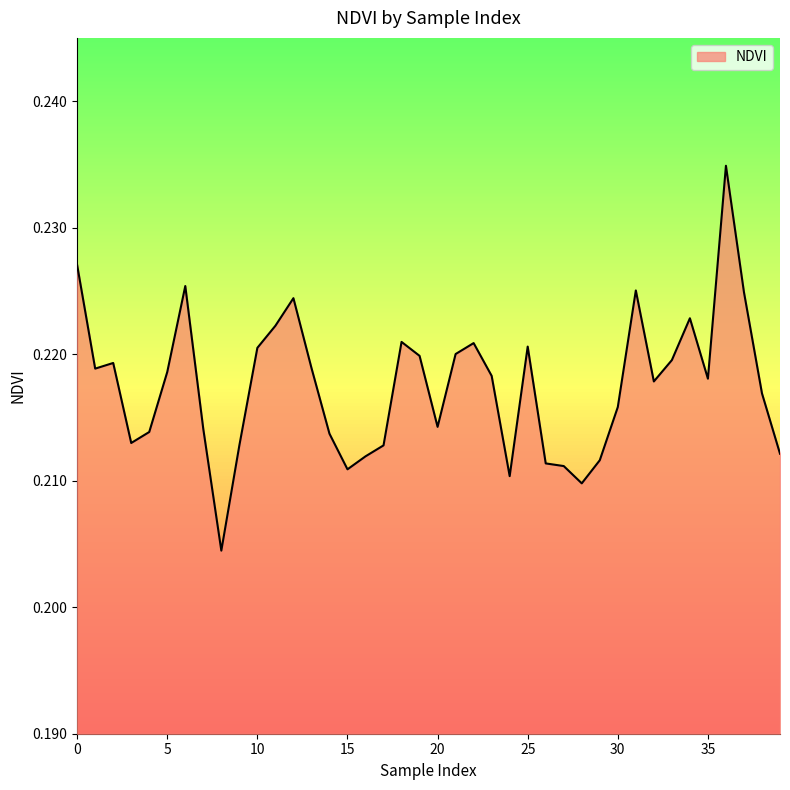

Is this an area chart (filled region under the line)?

Yes